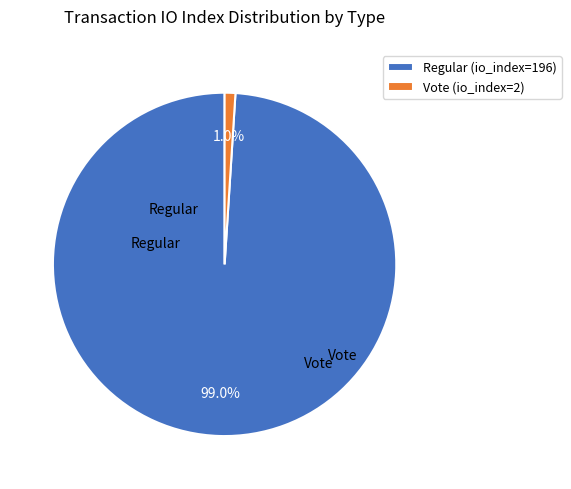

Does any single category account for the majority?

Yes